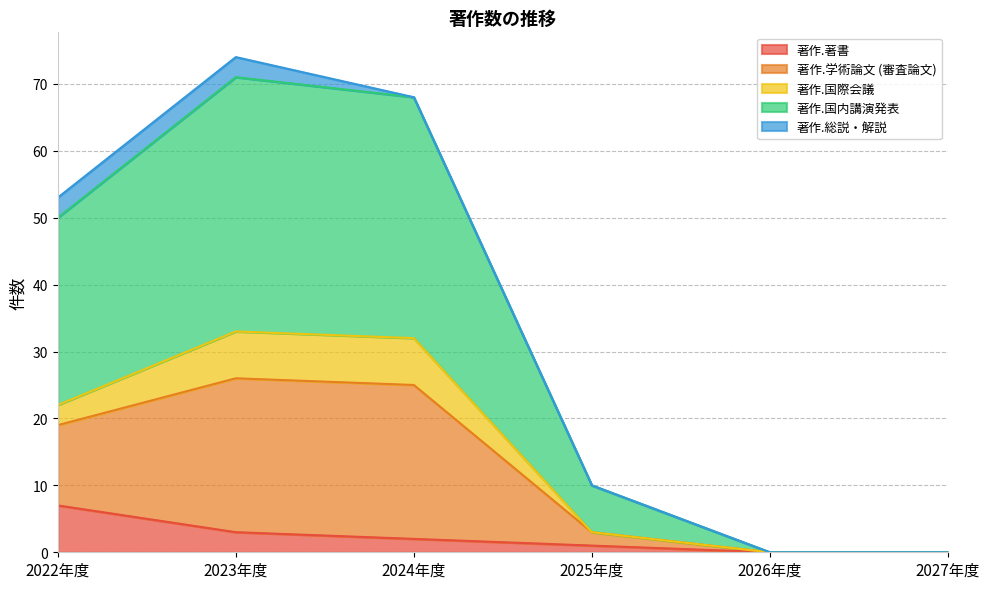

At which category does 著作.国内講演発表 reach its first local peak?

2023年度